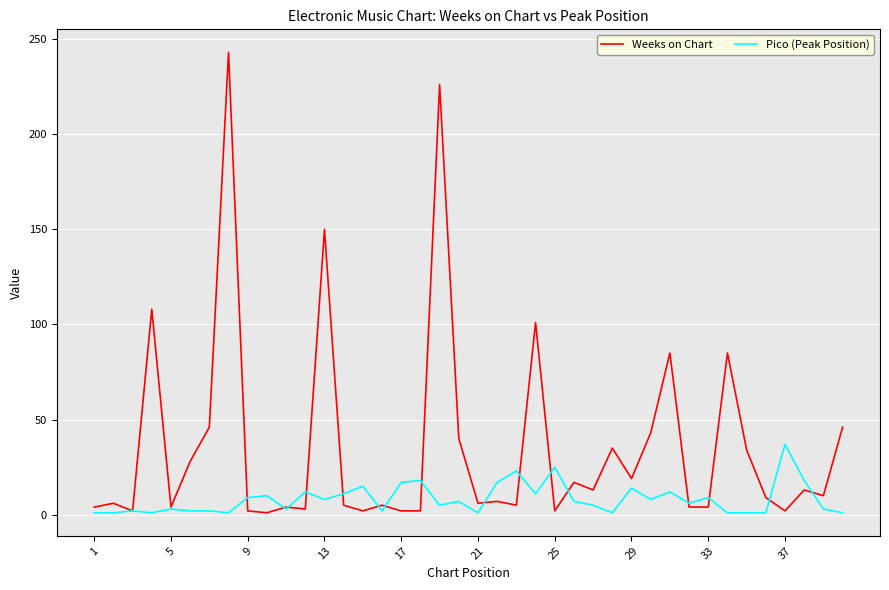

List the series in order of their peak value, lowest first.

Pico (Peak Position), Weeks on Chart